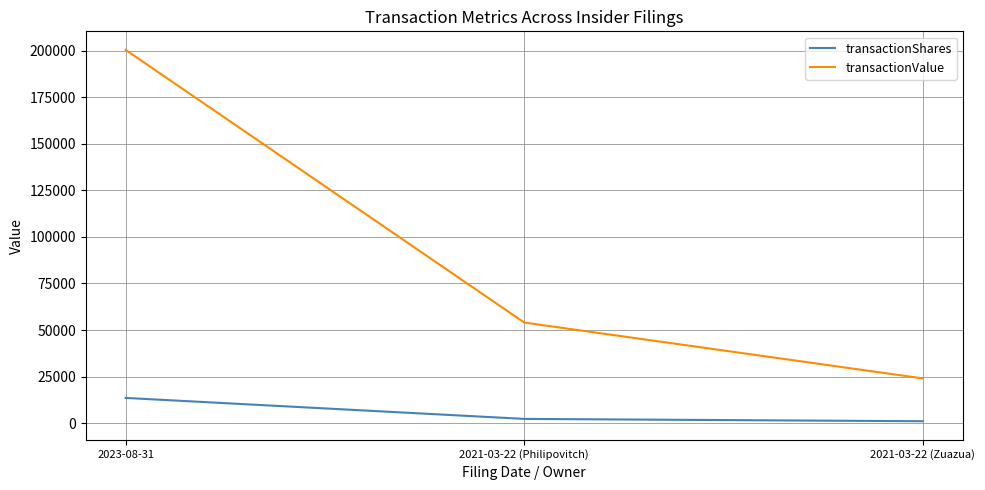

At which label does transactionShares first exceed 2250?

2023-08-31